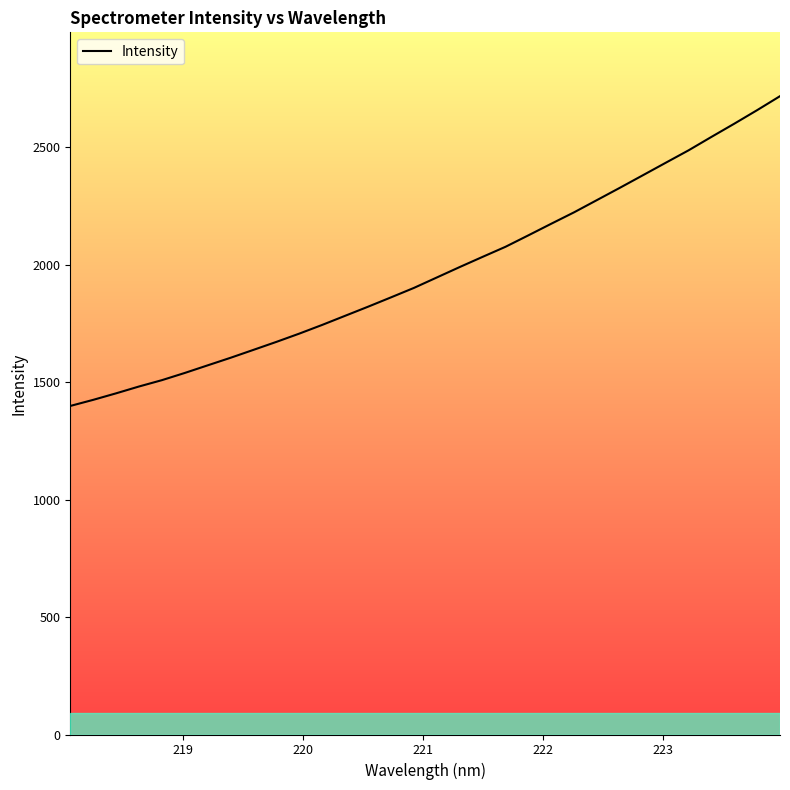

Approximately how many times larger is the value at 218.0596 compared to 220.7354?

0.8